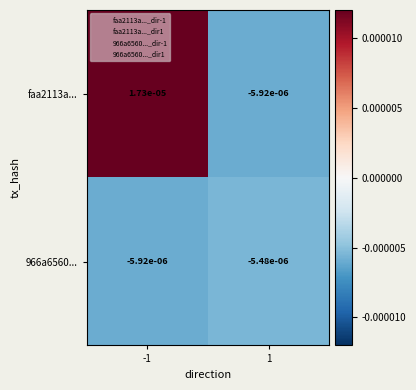

Between -1 and 1, which series saw the biggest shift?

faa2113a...